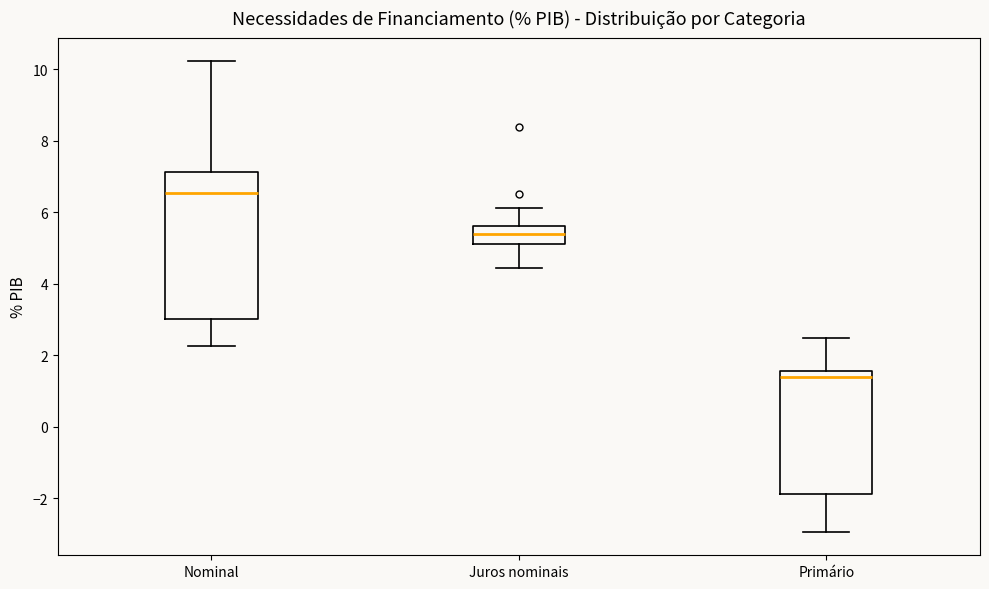

Which box has the lowest median line?

Primário